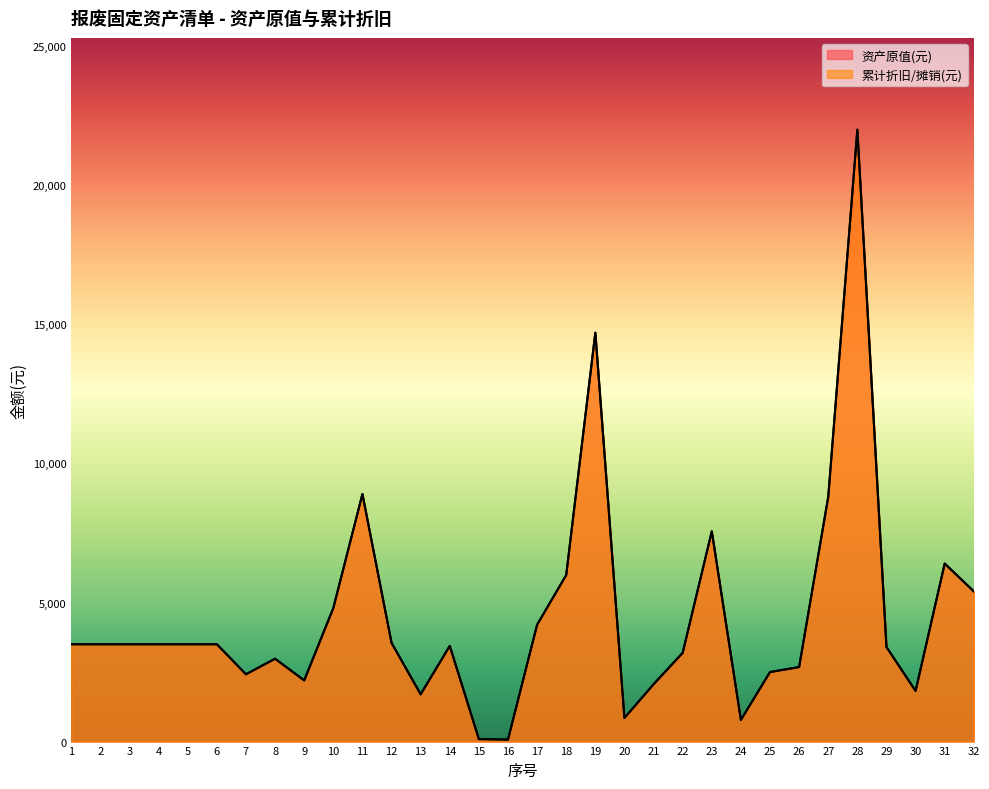

Rank the series at 9 from lowest to highest value.

资产原值(元), 累计折旧/摊销(元)